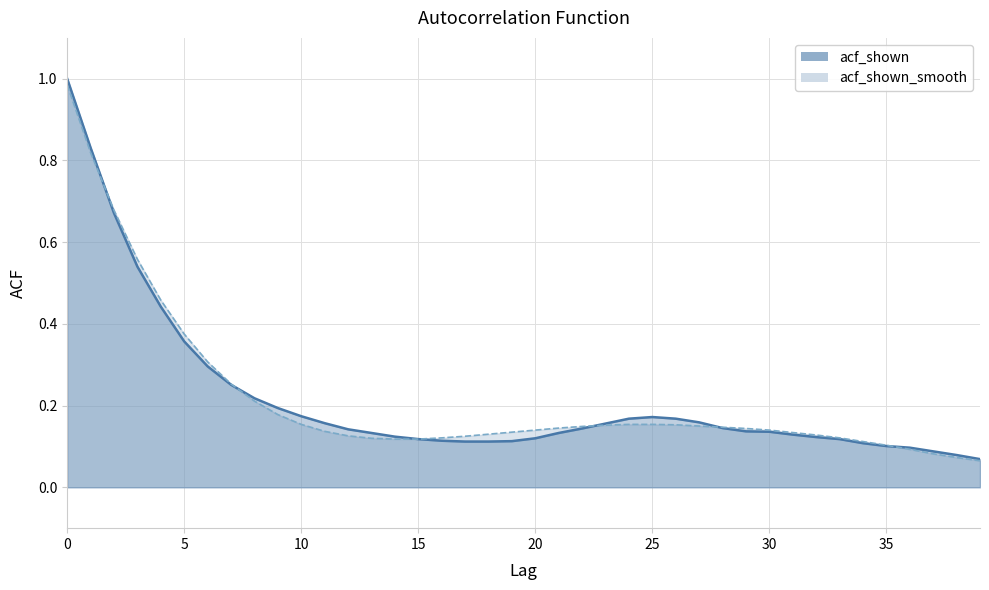

How many times do acf_shown_smooth and acf_shown cross each other?

5